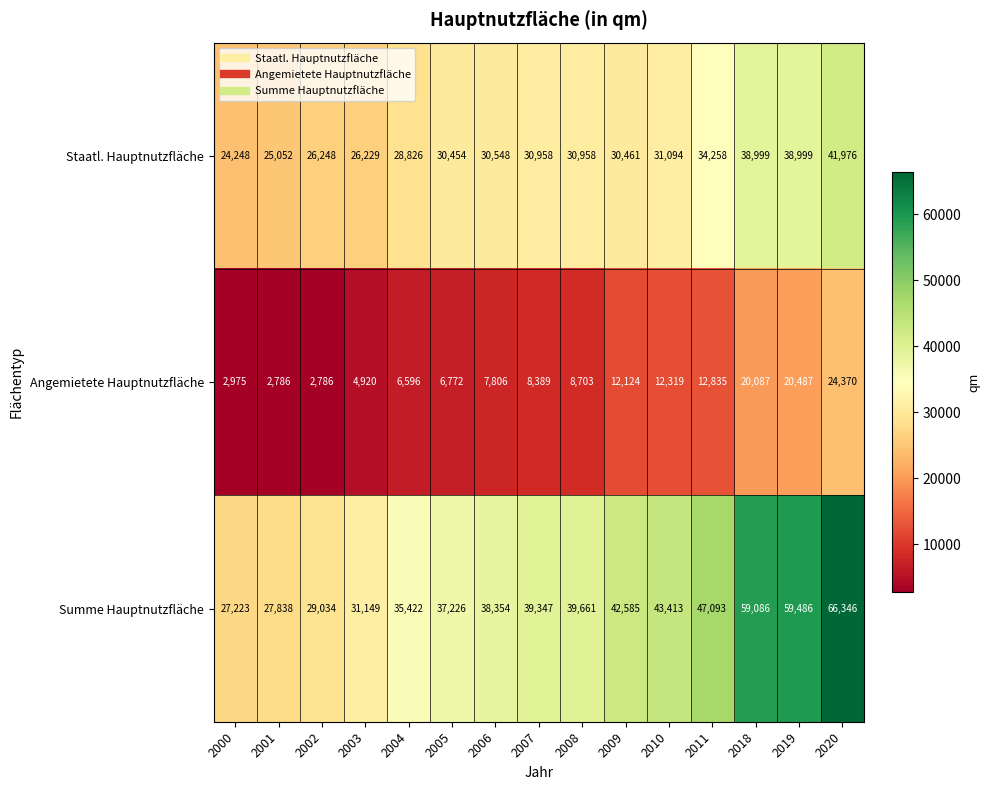

What is the maximum value shown in the chart?

66346